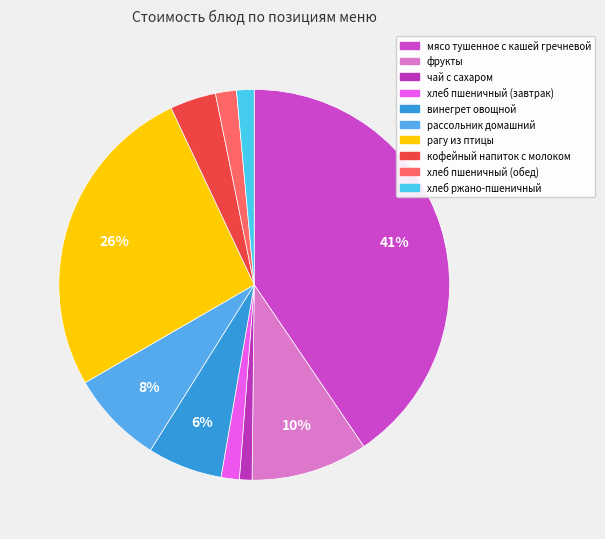

Is it true that хлеб ржано-пшеничный is 11% of the pie?

False